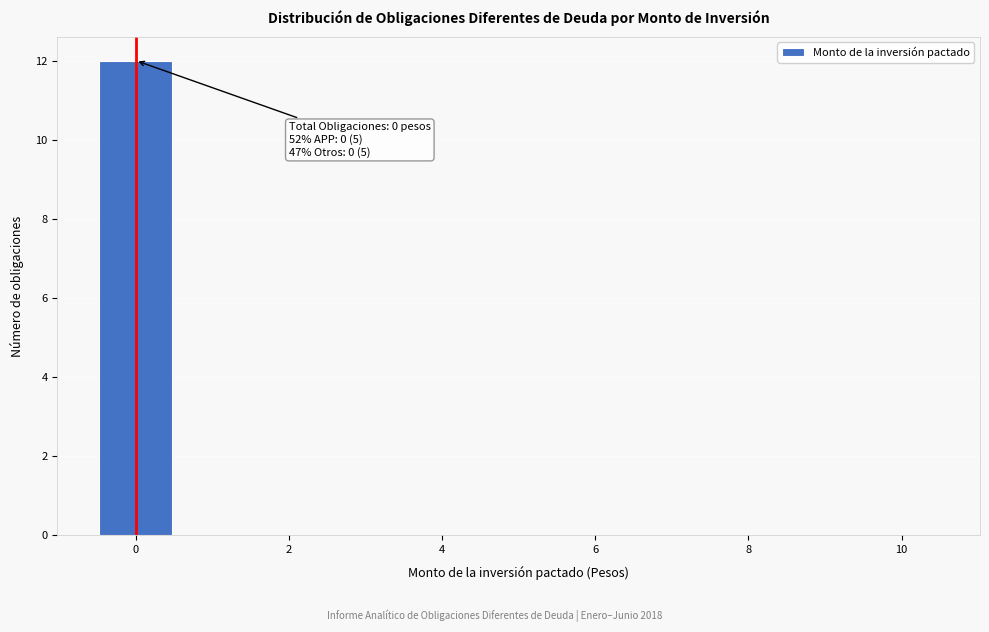

Which range on the x-axis has the tallest bar?

-0.5 to 0.5